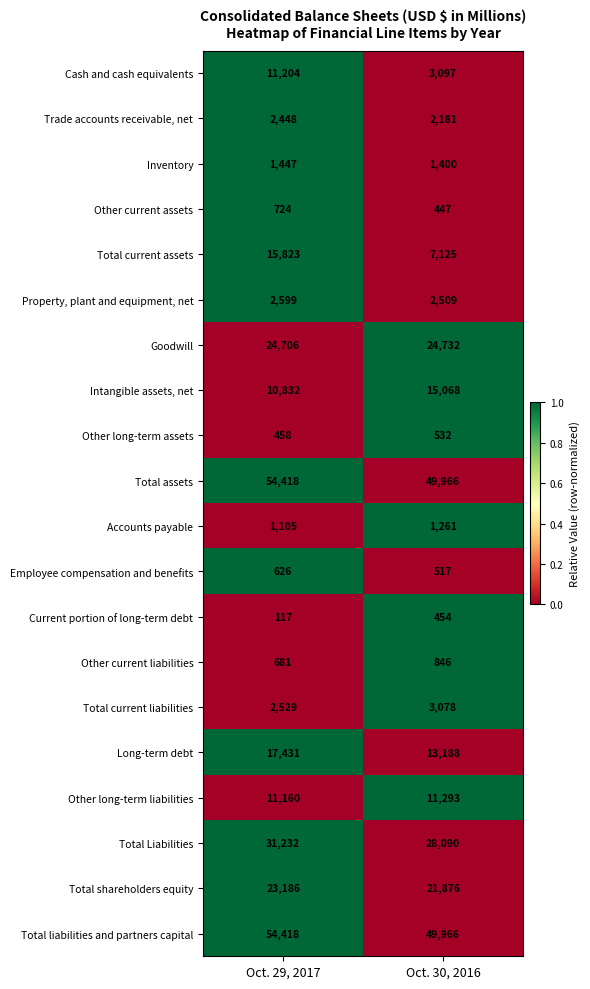

The Total shareholders equity series shows 21876 at Oct. 30, 2016. True or false?

True